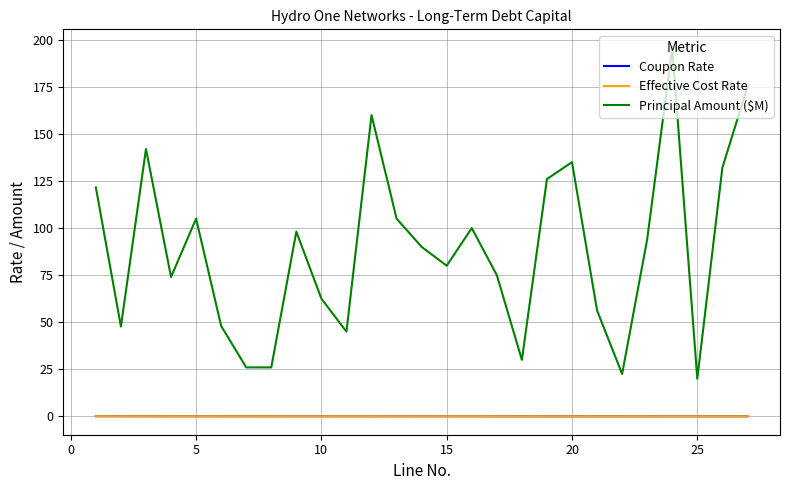

True or false: Effective Cost Rate and Principal Amount ($M) cross at least once.

False